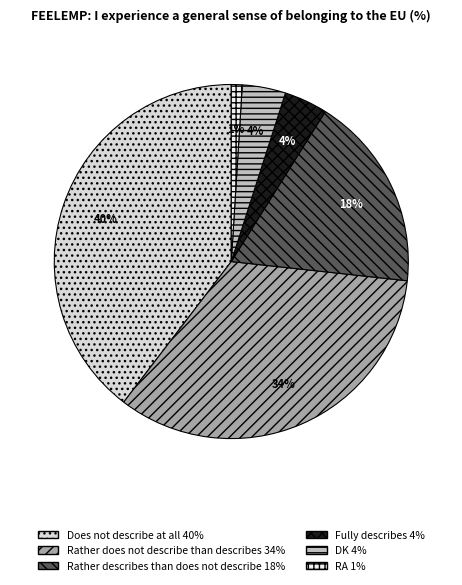

What is the largest slice in the pie chart?

Does not describe at all